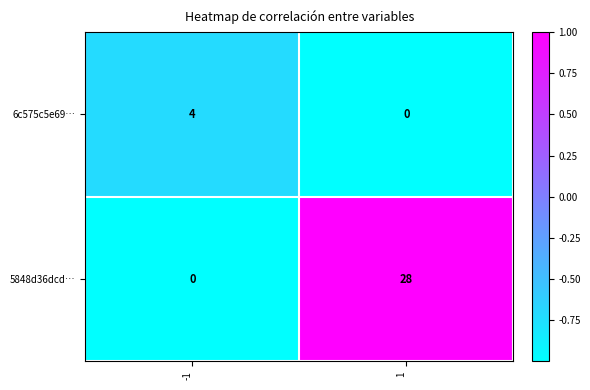

Is it true that 6c575c5e69… equals 4 at -1?

True